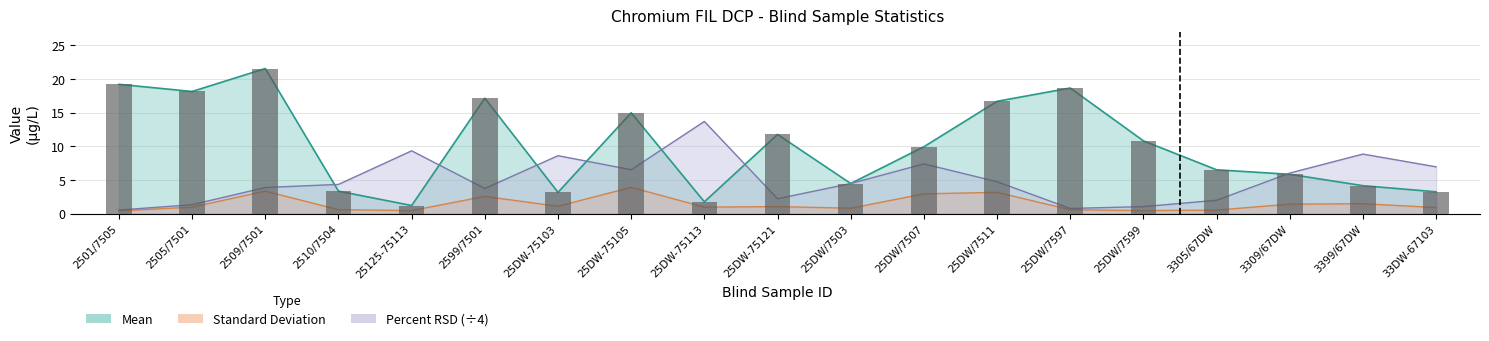

What is the value of the Percent RSD bar at the 9th from the left?

13.7